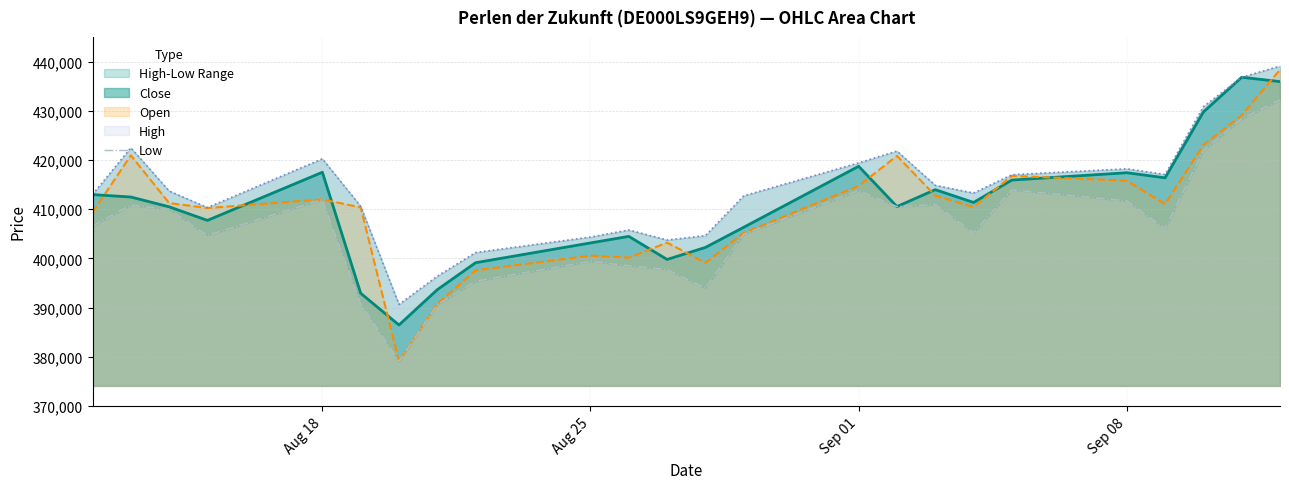

What is the lowest value of the Close series?

386484